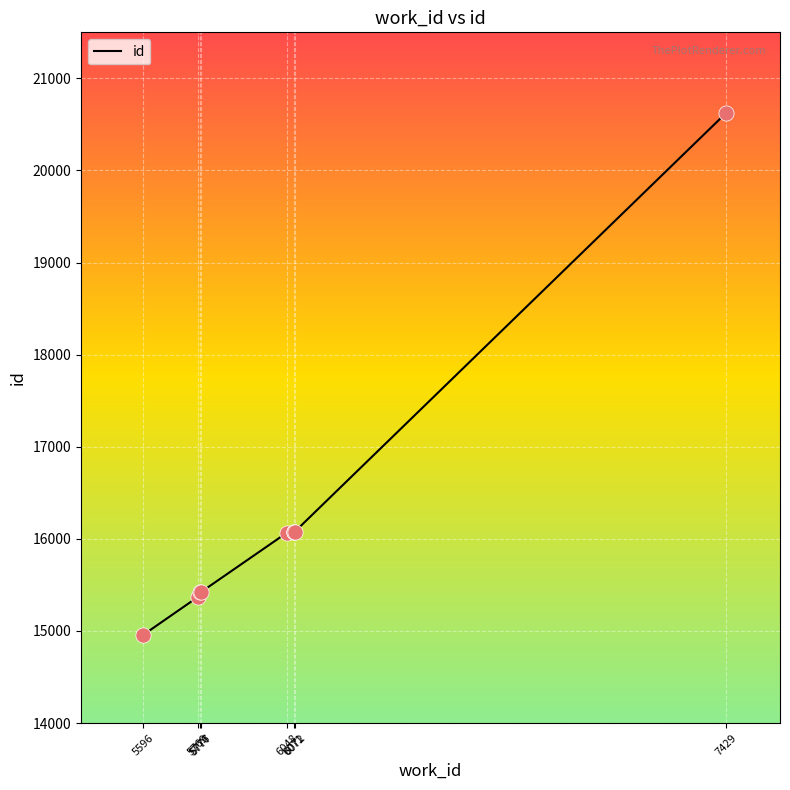

Which has a higher value, 6071 or 6071?

6071